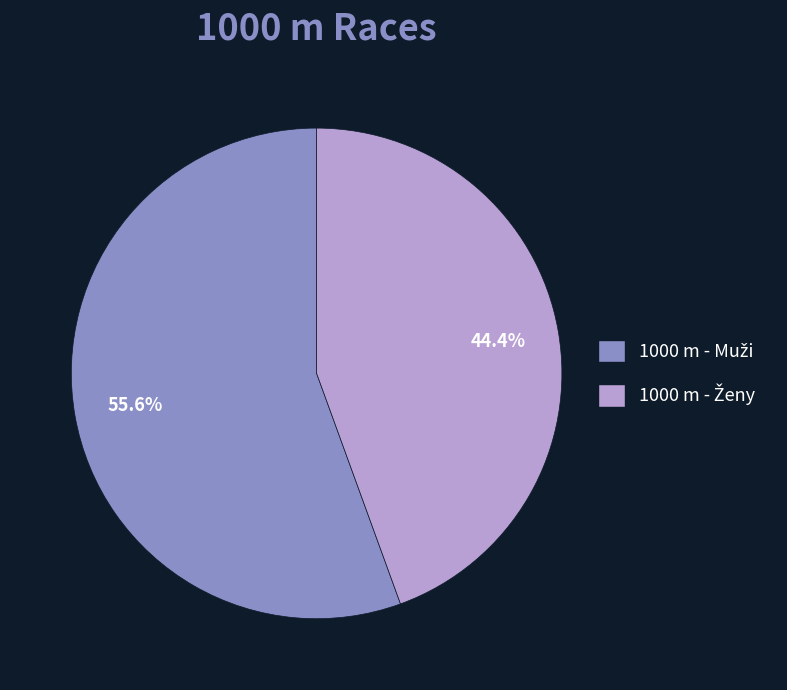

Is there a majority slice in this chart?

Yes